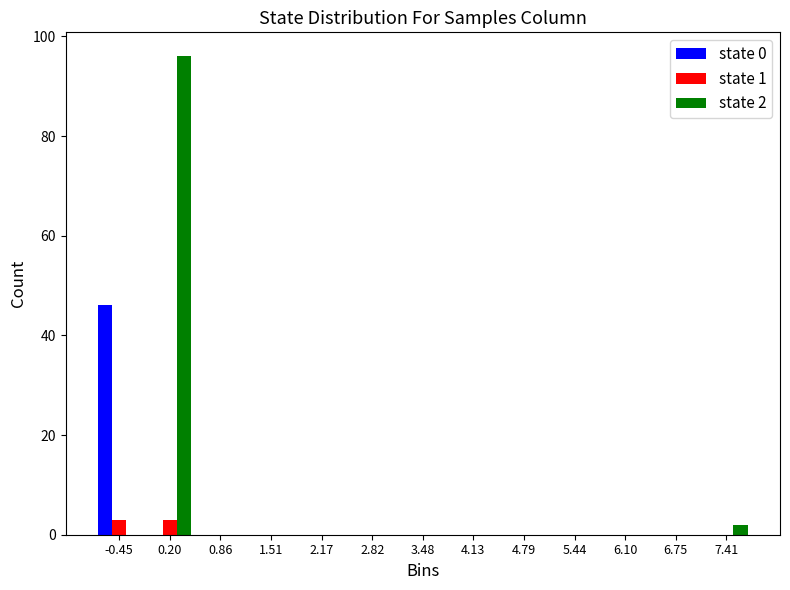

The value of state 0 at 7.41 is 0. True or false?

True